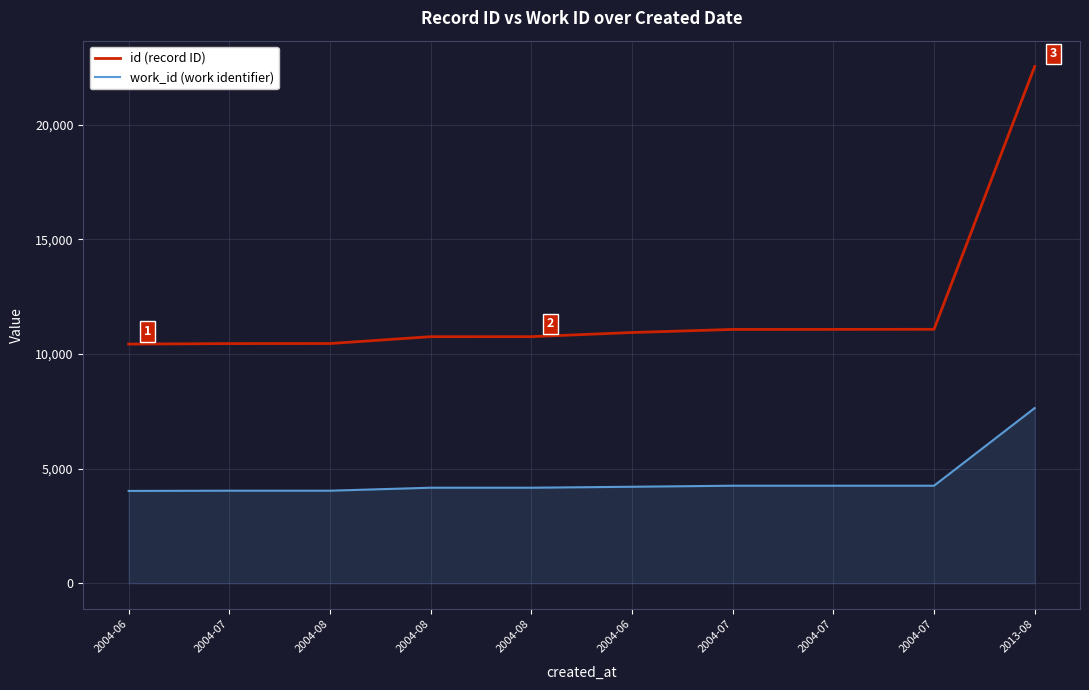

How many categories are shown in the chart?

10